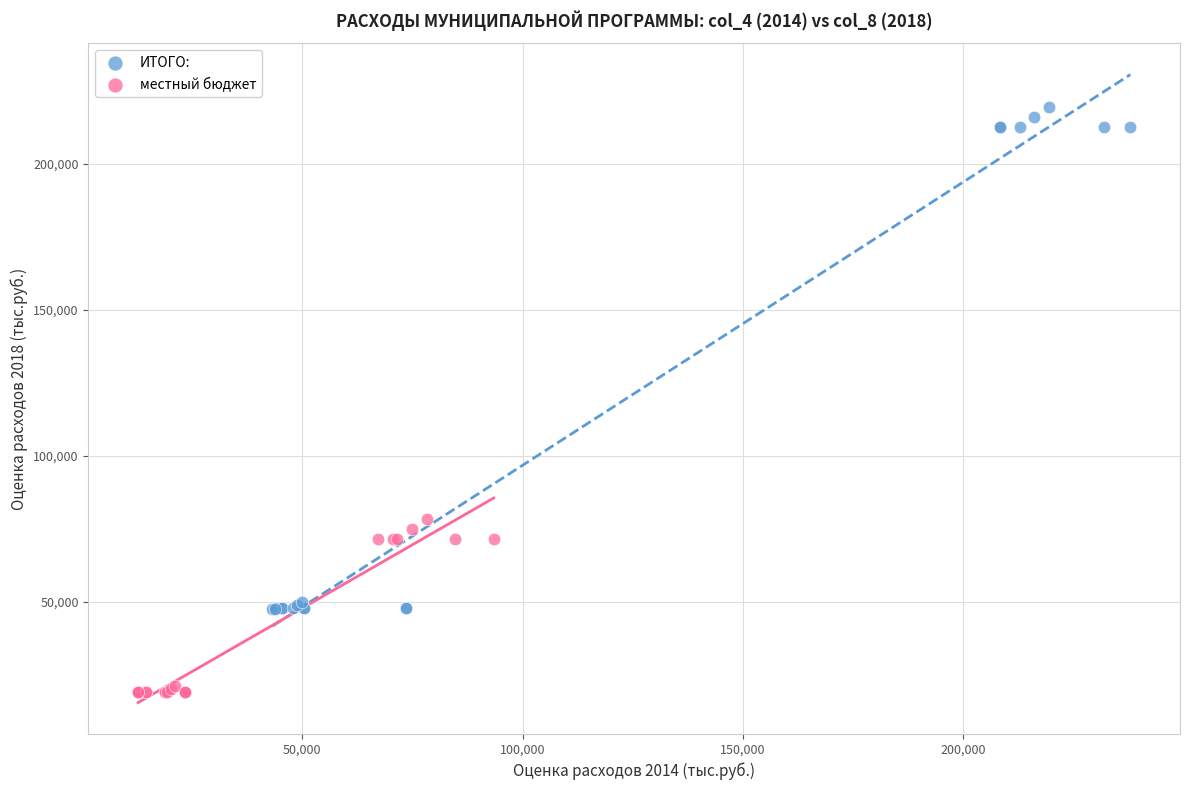

Which series contains the lowest Y value?

местный бюджет